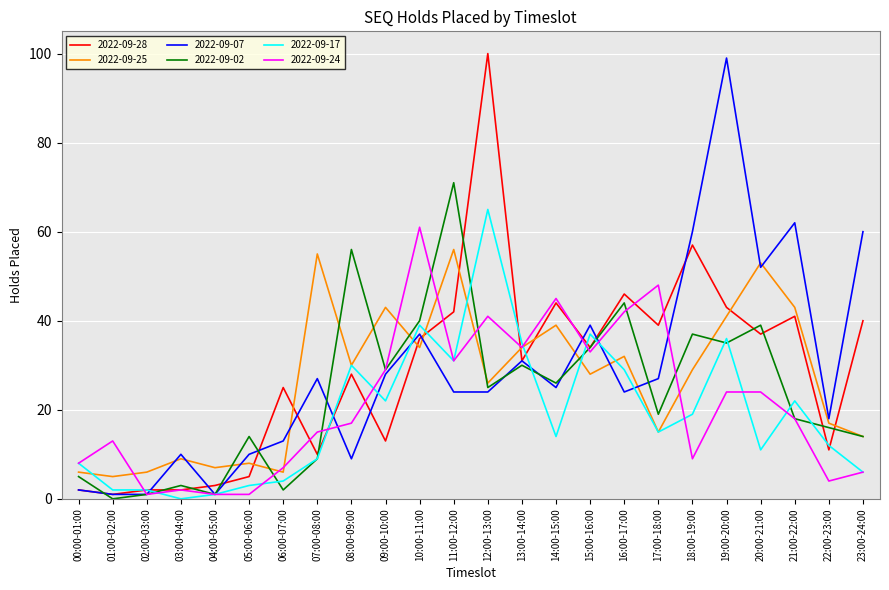

What position from the right is 07:00-08:00?

17